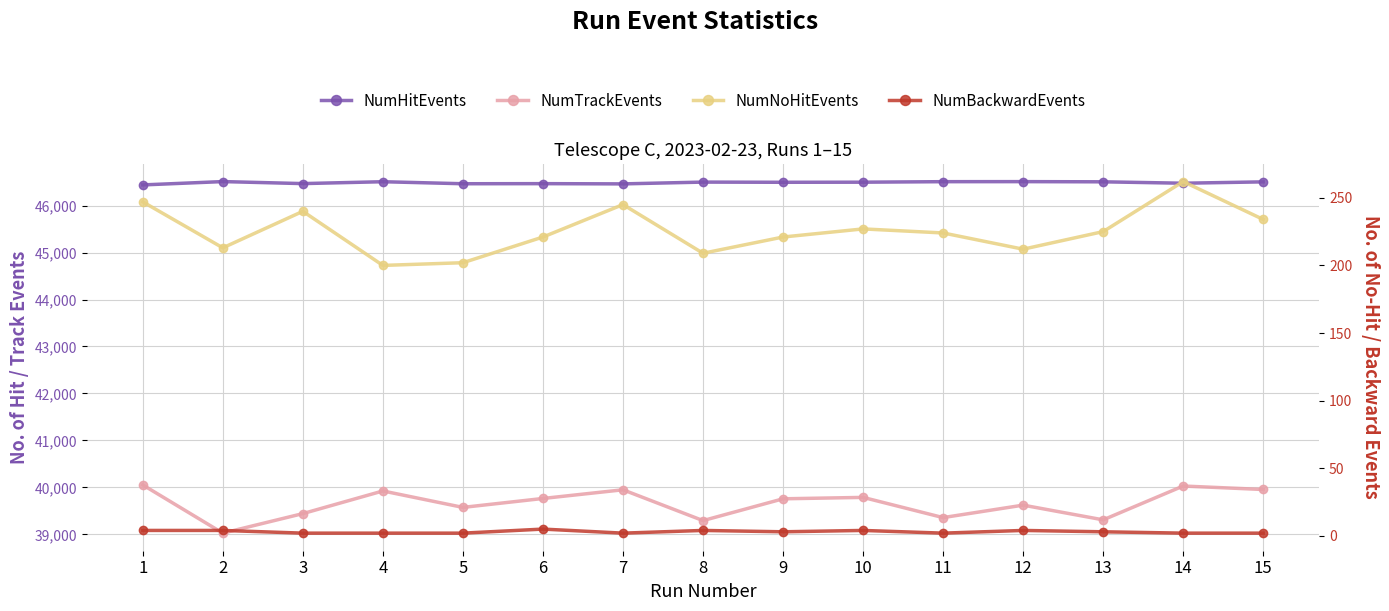

The value of NumHitEvents at 5 is 46464. True or false?

True